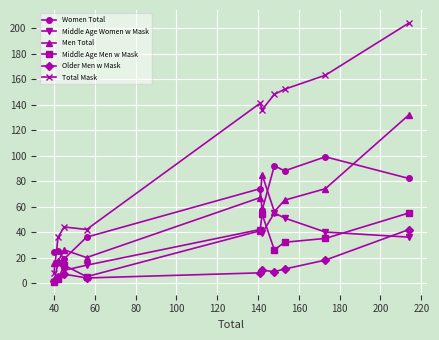

How many interior local valleys does the Middle Age Women w Mask series have?

2